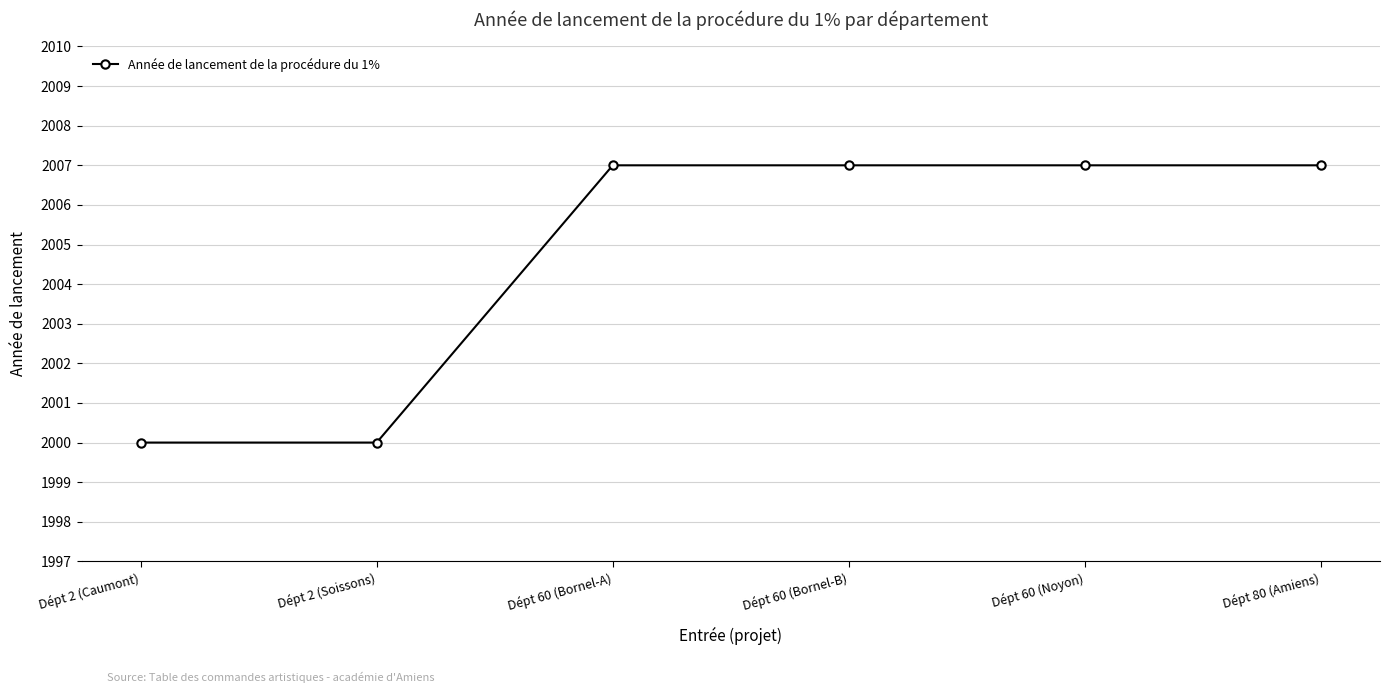

What is the value of the 1st point from the left?

2000